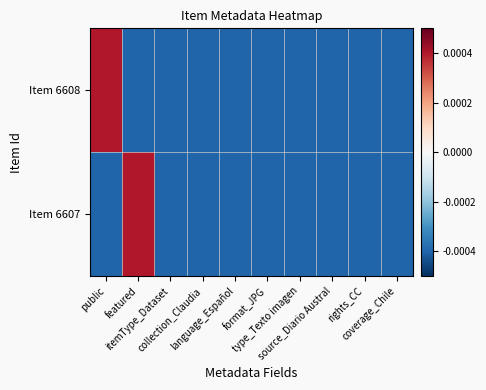

Between itemType_Dataset and source_Diario Austral, which series saw the biggest shift?

Item 6608